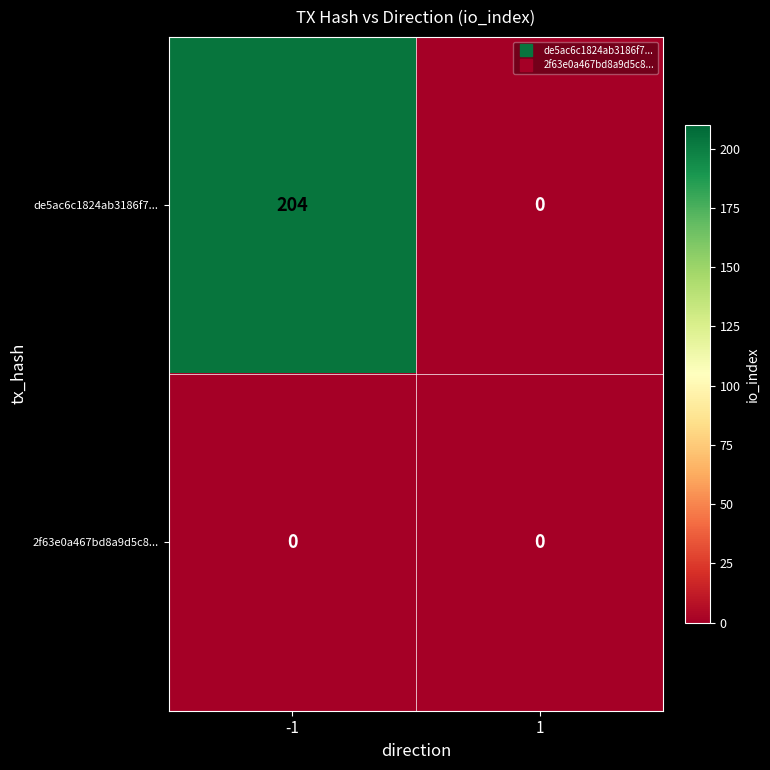

Which series has the largest range (max minus min)?

de5ac6c1824ab3186f7...